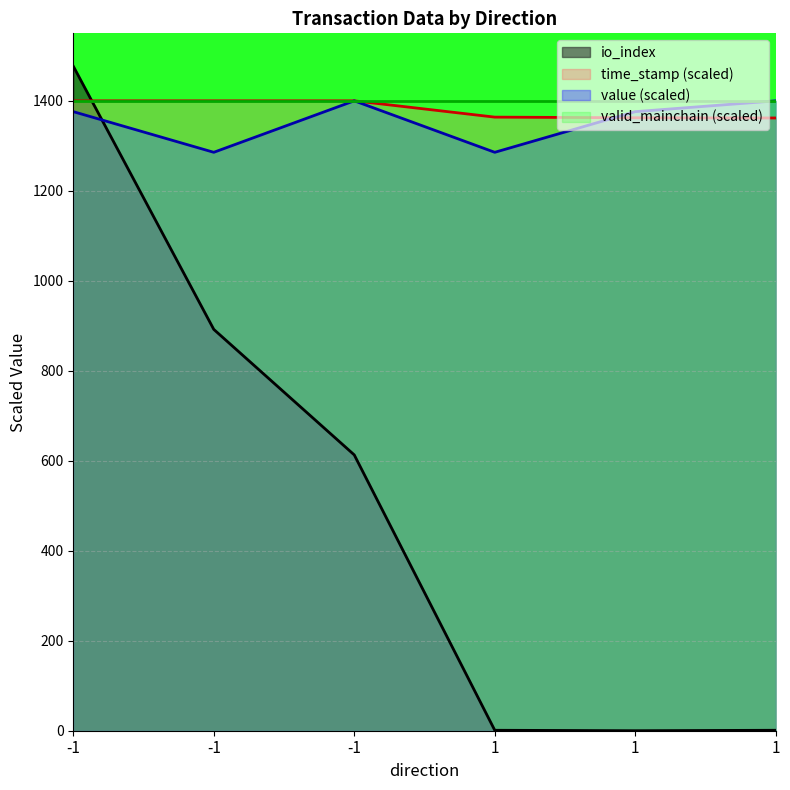

List the labels in order of value value, smallest first.

-1, 1, -1, 1, -1, 1